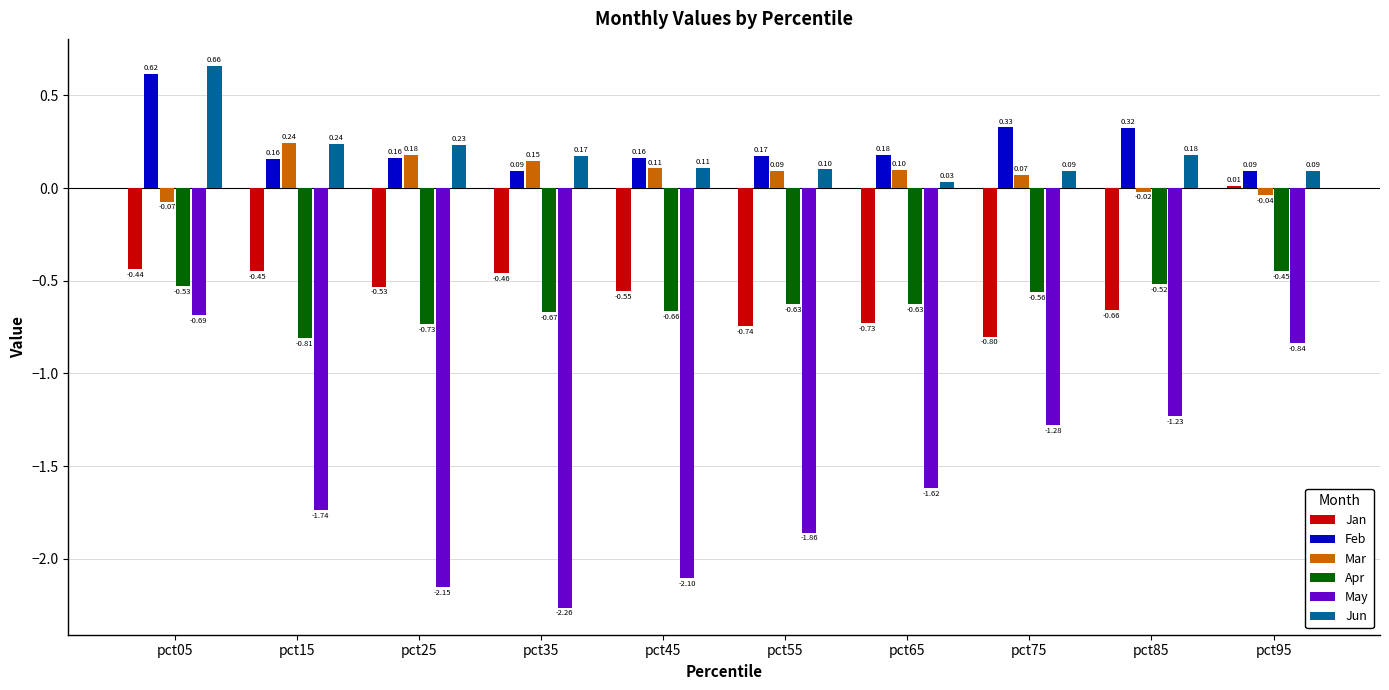

At which label does Jun reach its peak?

pct05